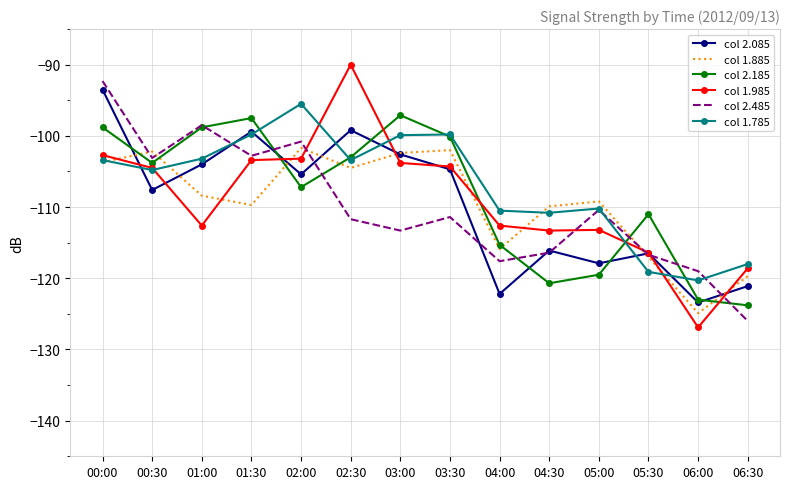

What is the difference between the second highest and minimum values in the col 1.785 series?

20.5